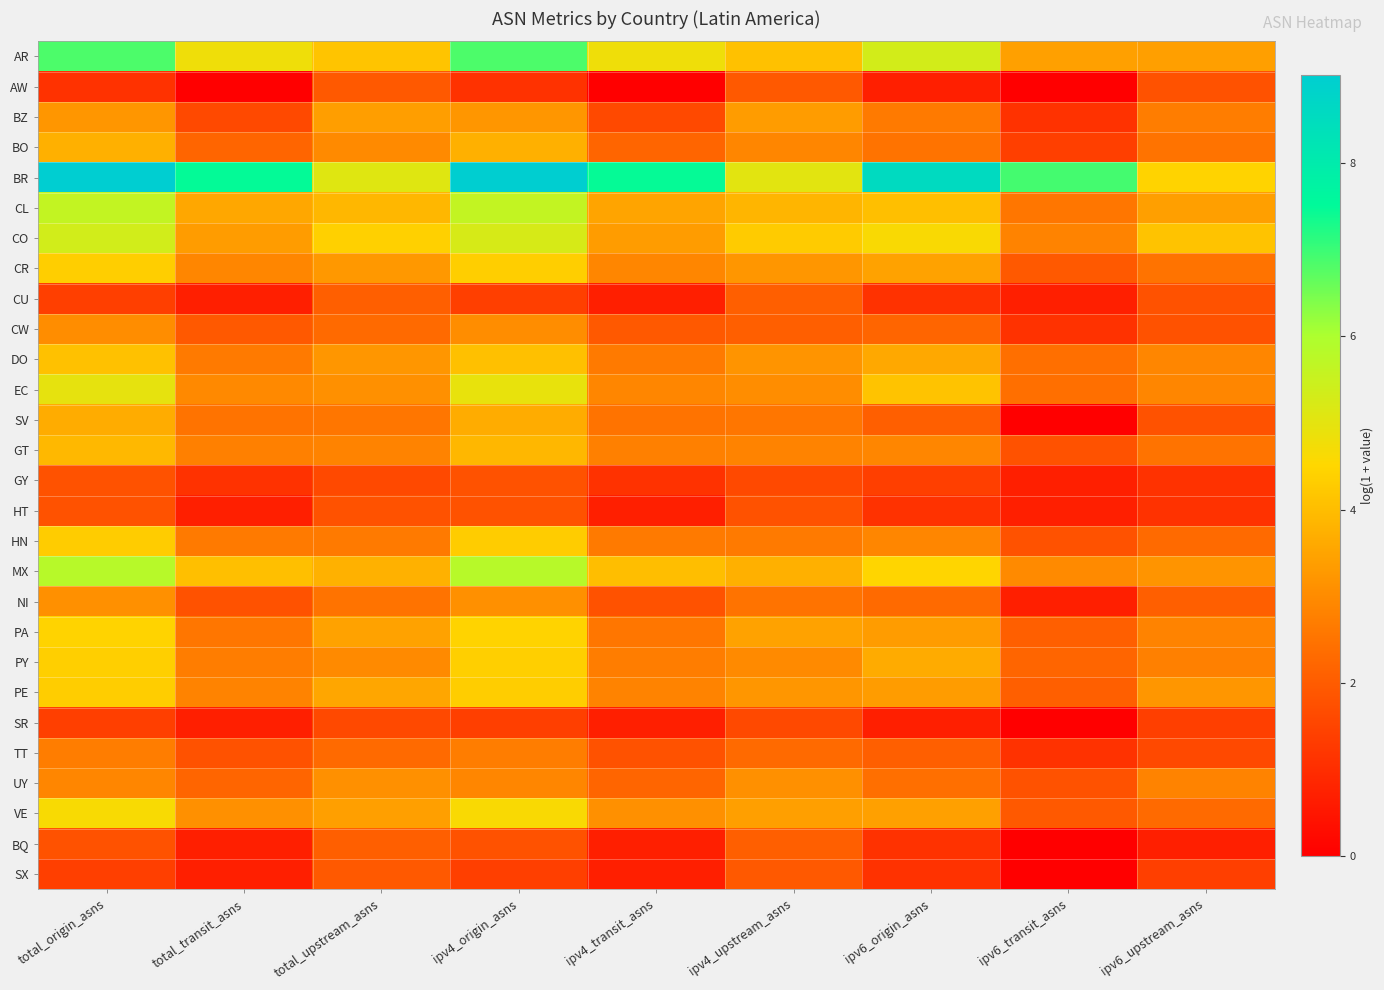

At which category is the sum across all series the highest?

total_origin_asns